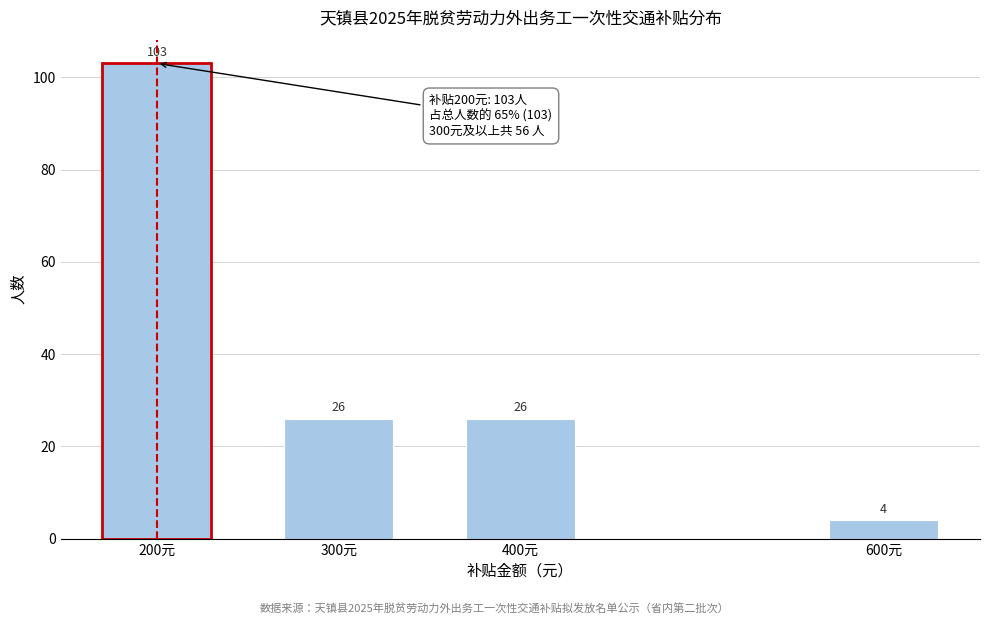

Reading left to right, extract all data points from this chart.

103	26	26	4